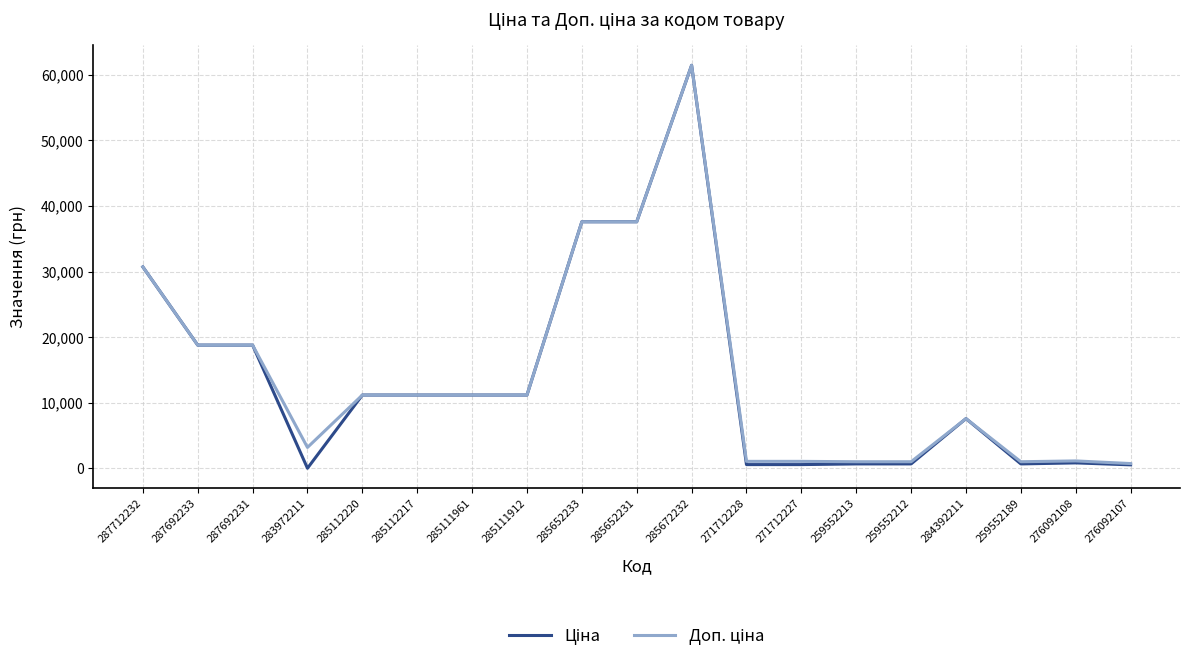

At which category is the sum across all series the highest?

285672232